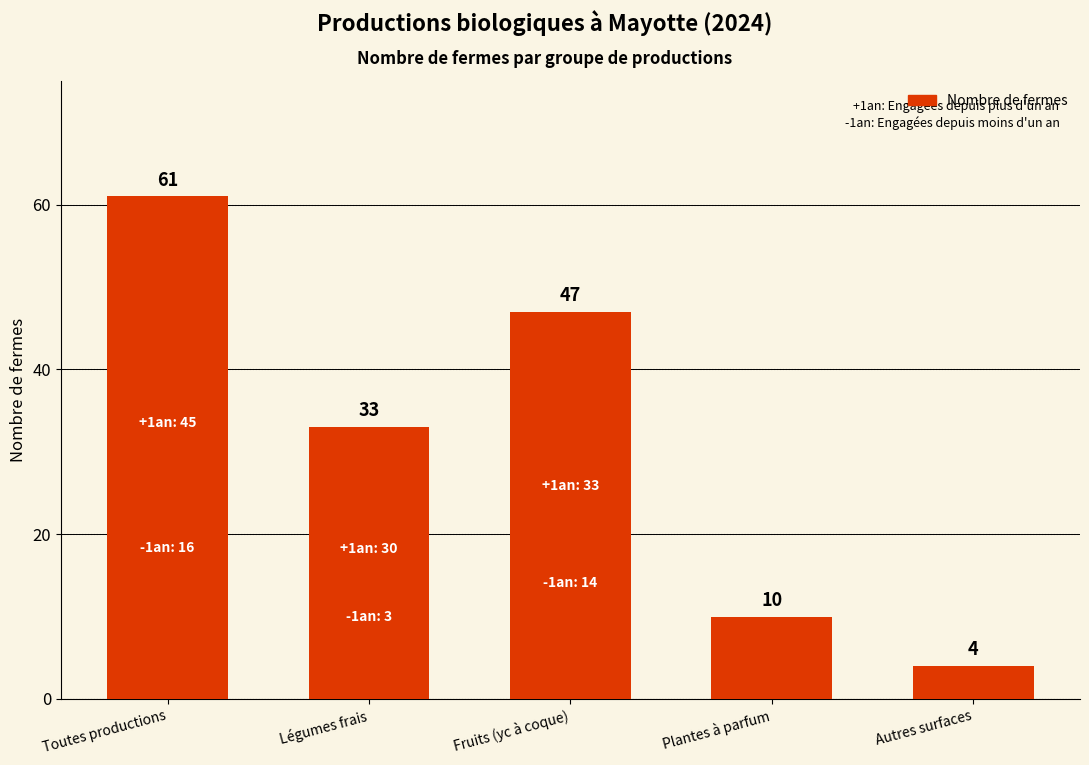

Reading right to left, what are all the values shown in this chart?

4	10	47	33	61